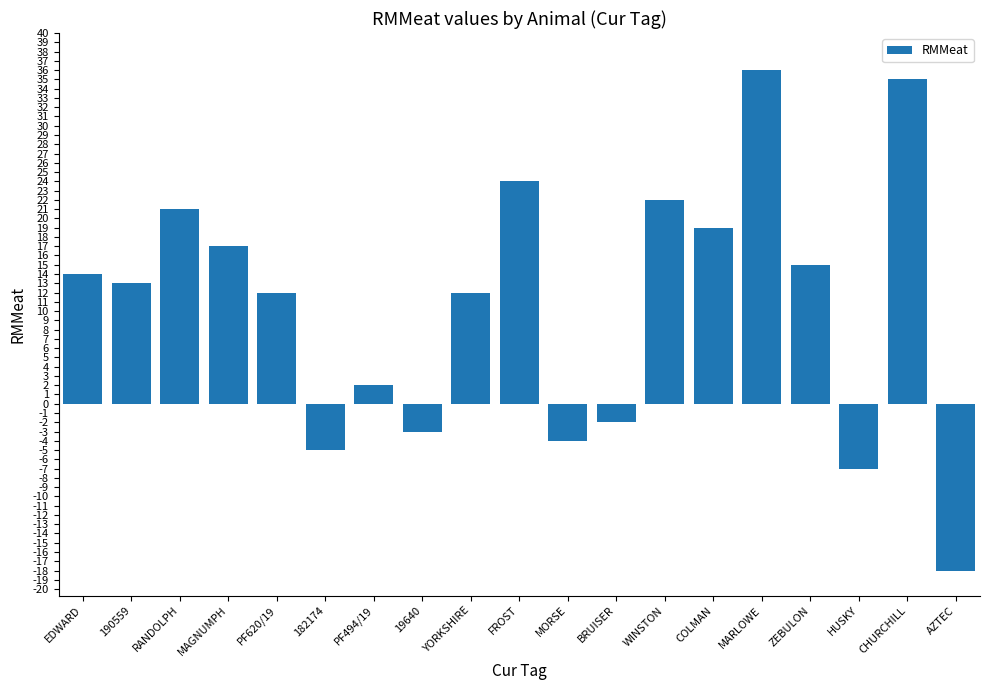

What is the difference between the values at 19640 and 190559?

16